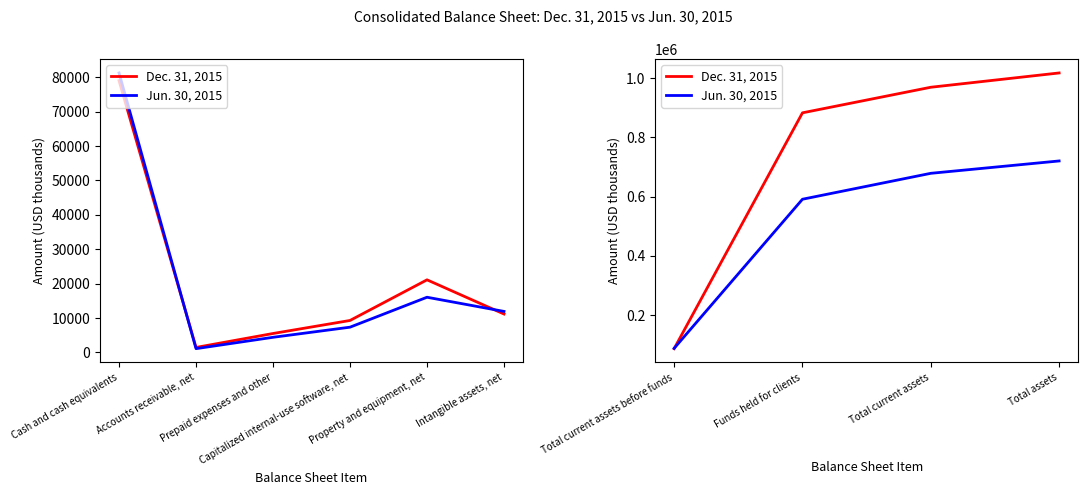

Count the number of data series in this chart.

2